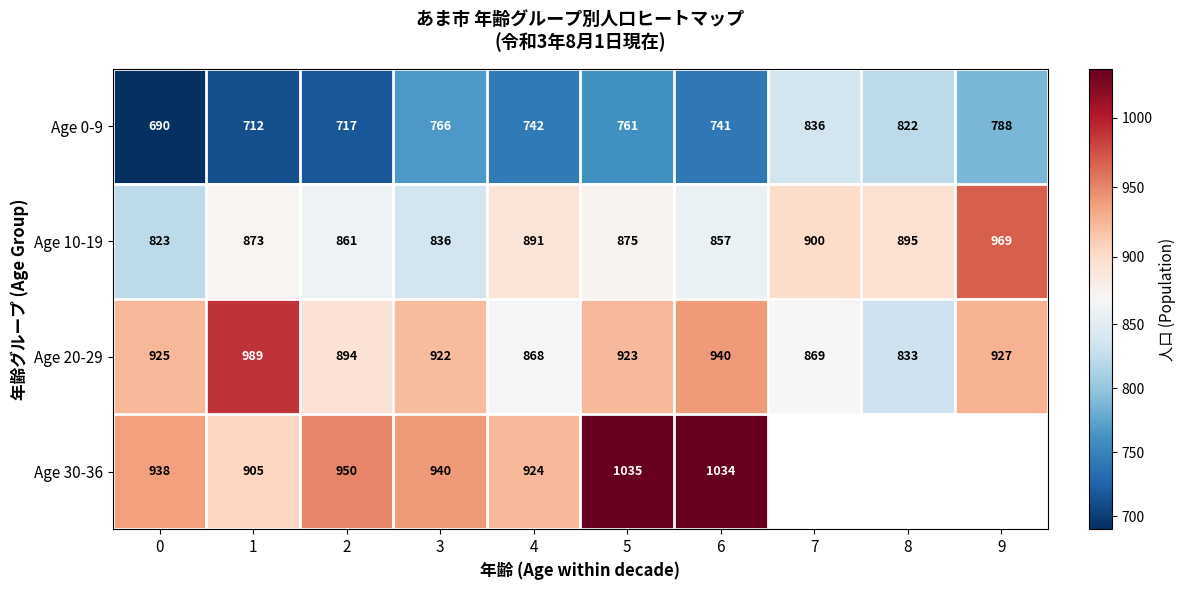

What is the total value across all series at 4?

3425